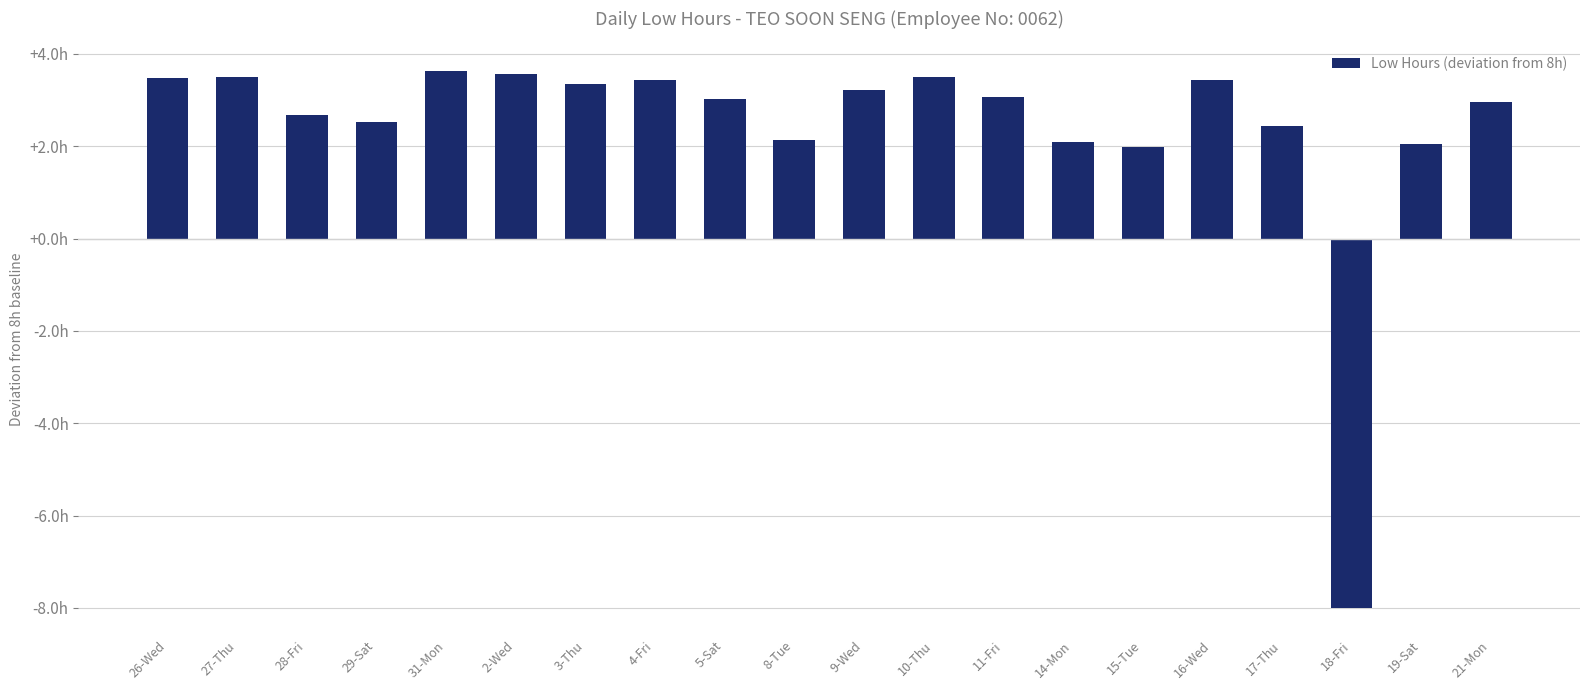

Does the chart contain any negative values?

Yes